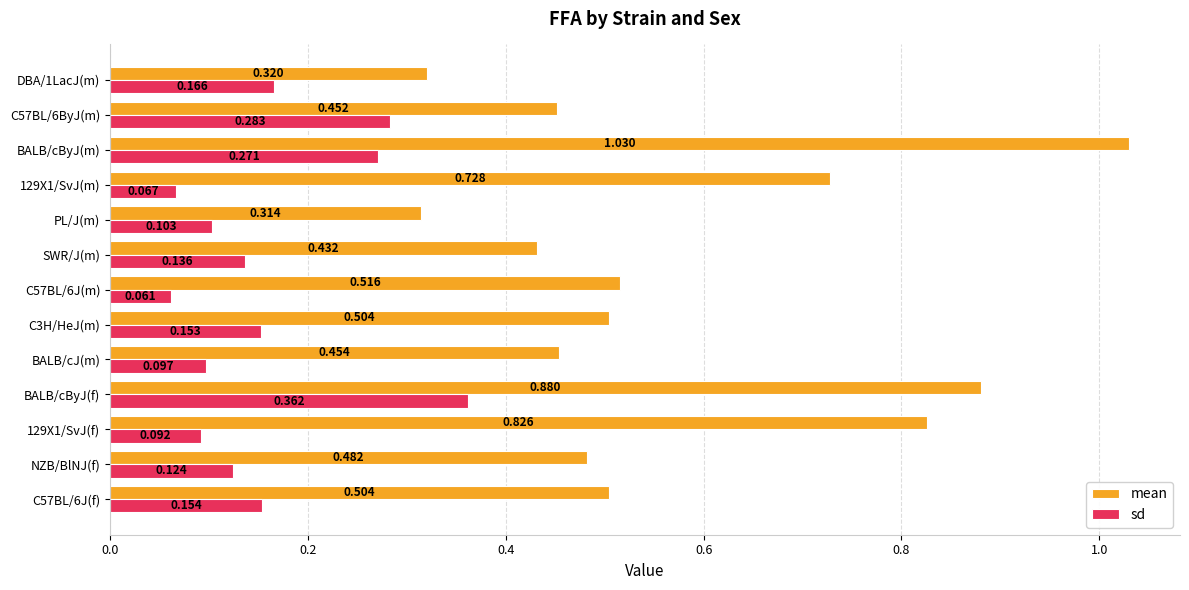

At which category is the sum across all series the highest?

BALB/cByJ(m)